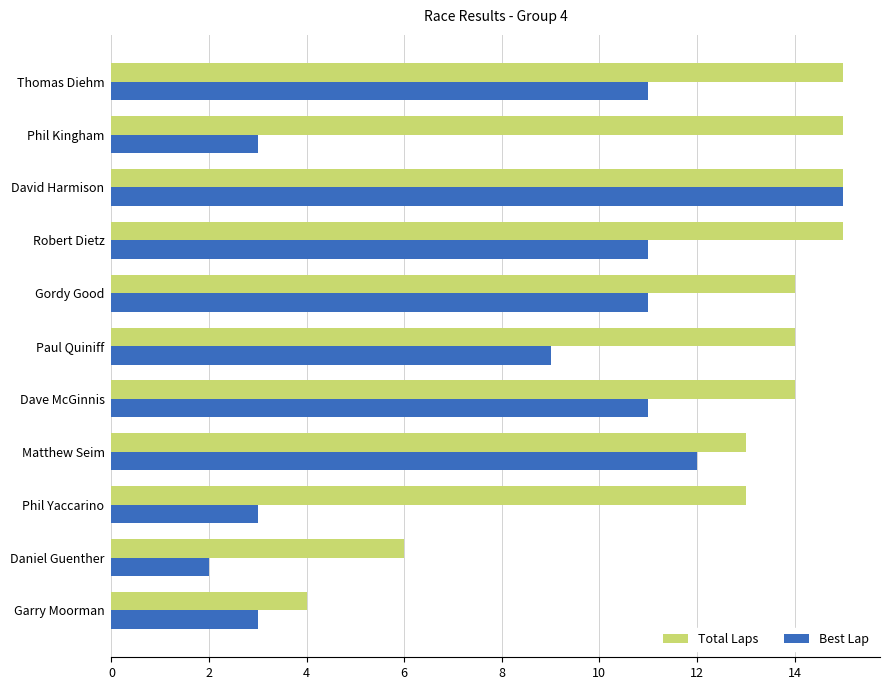

At which category is the sum across all series the highest?

David Harmison